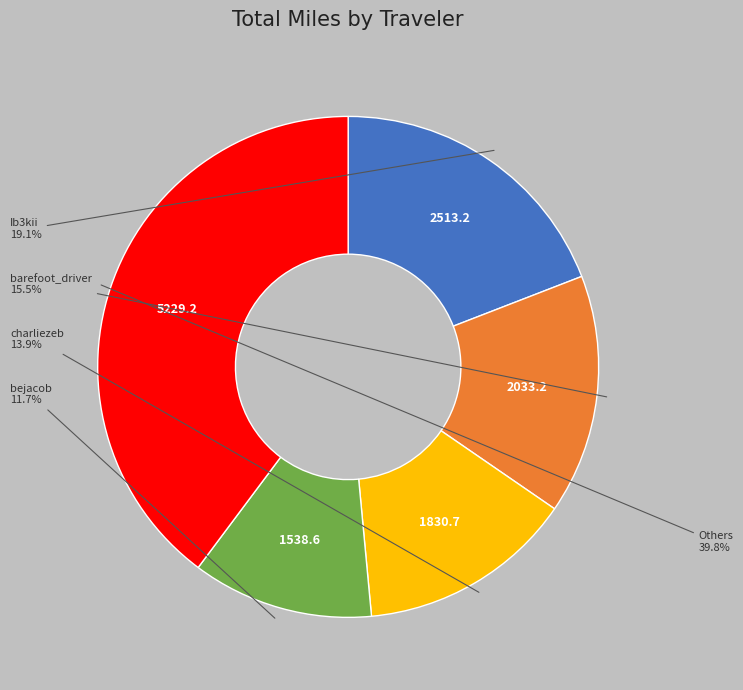

Does any single category account for the majority?

No